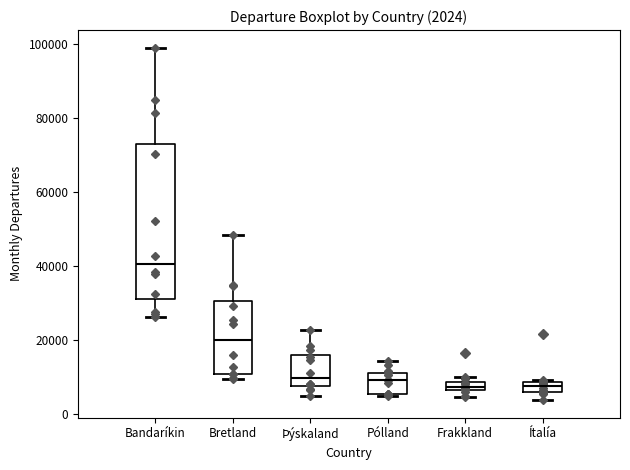

Which box's median line is the highest?

Bandaríkin